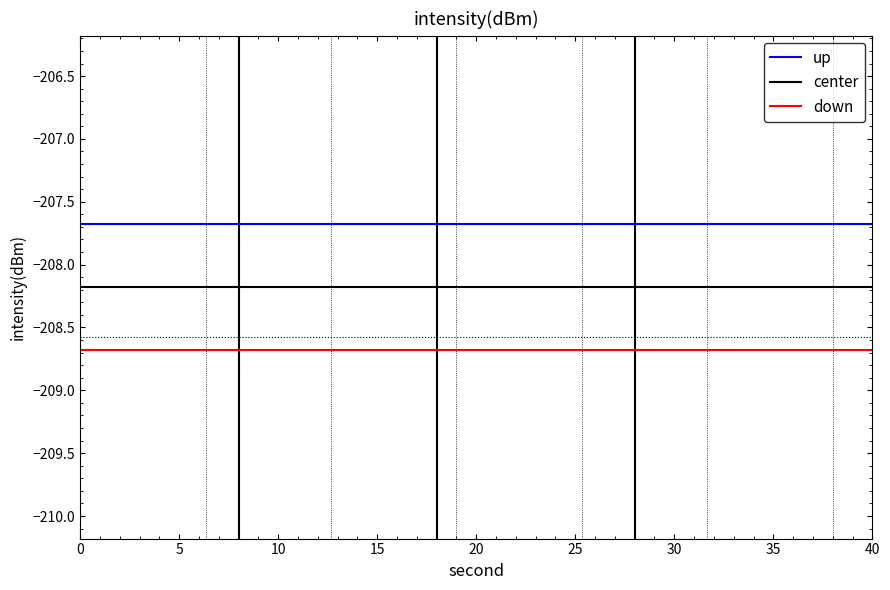

The value of center at 12 is -208.2. True or false?

True